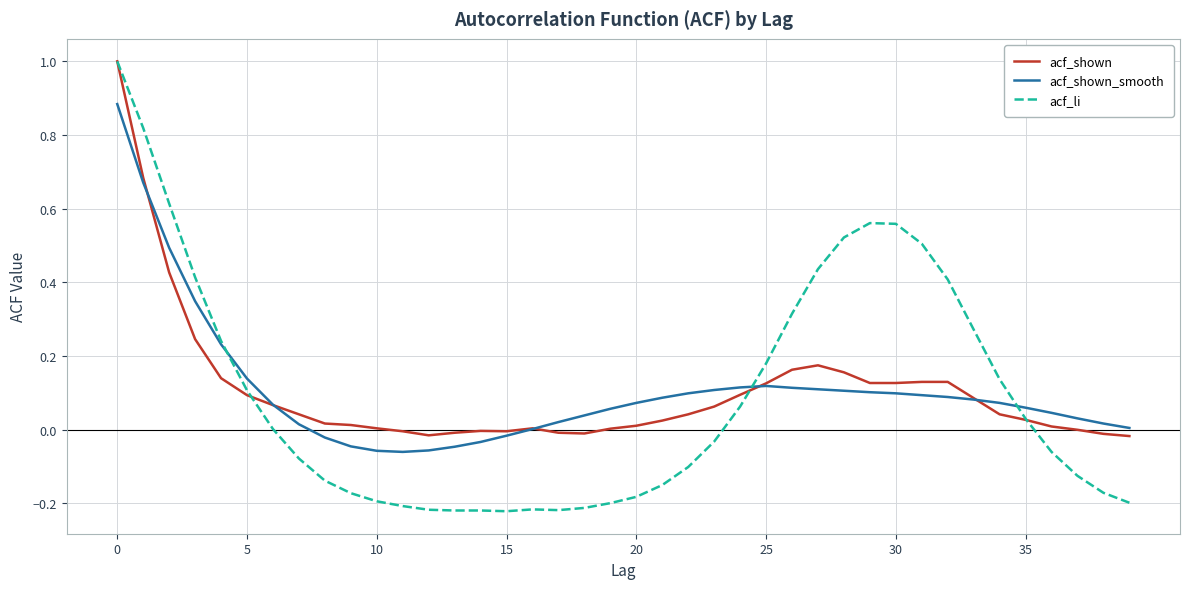

Which series has the largest range (max minus min)?

acf_li